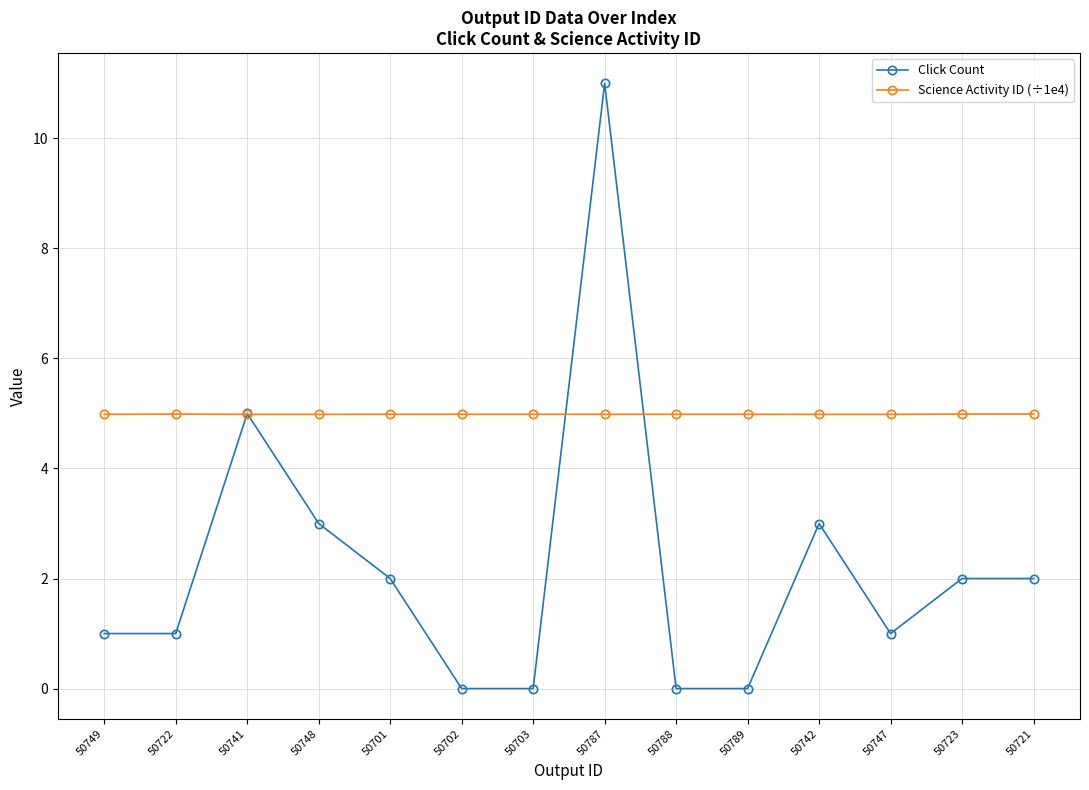

Is the value of Science Activity ID (÷1e4) at 50747 greater than the value of Click Count at 50723?

Yes